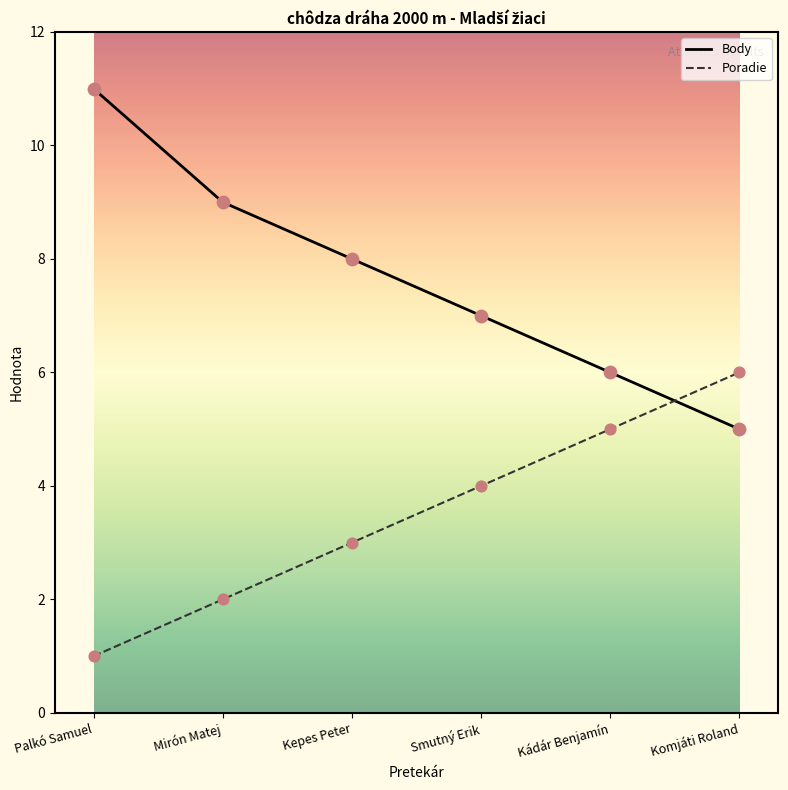

What is the total value across all series at Kádár Benjamín?

11